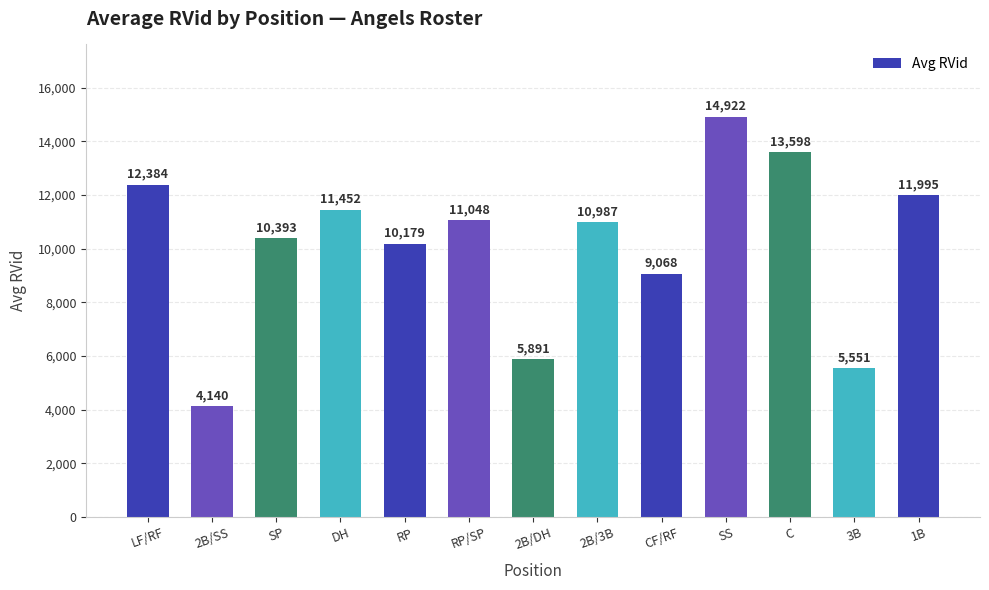

Reading left to right, extract all data points from this chart.

12384	4140	10393	11452	10179	11048	5891	10987	9068	14922	13598	5551	11995